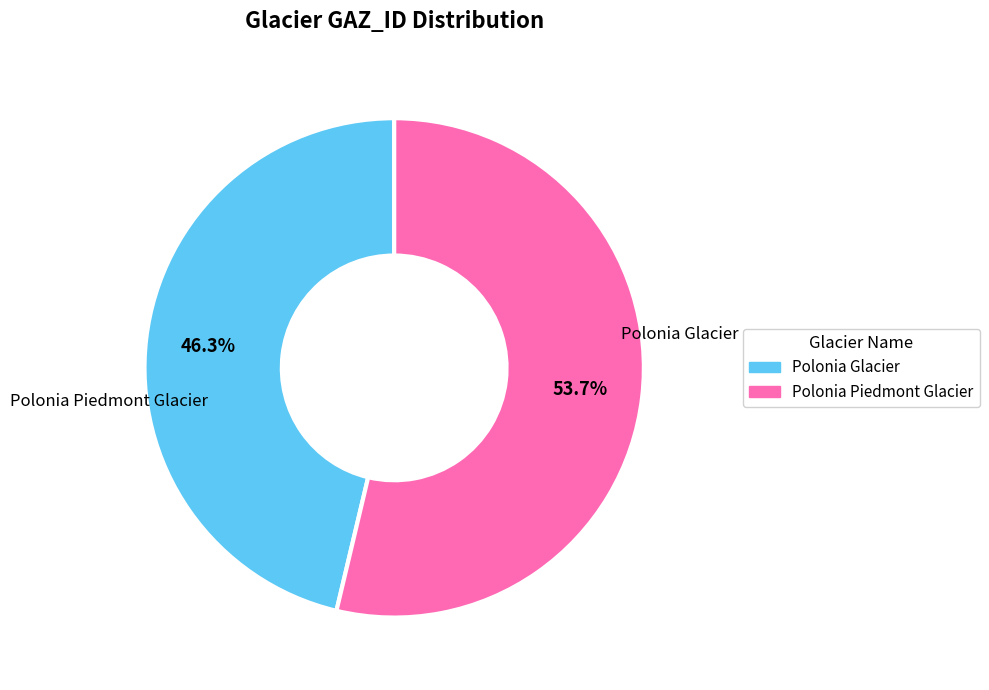

What portion of the pie excludes Polonia Glacier?

53.7%